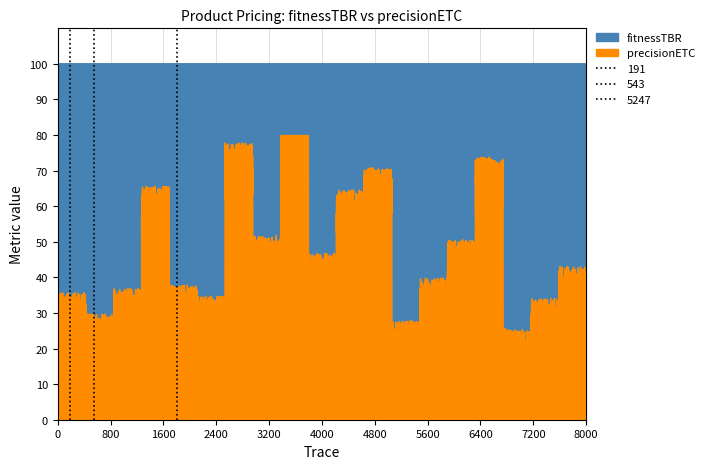

What is the average value of the fitnessTBR series?

100.0